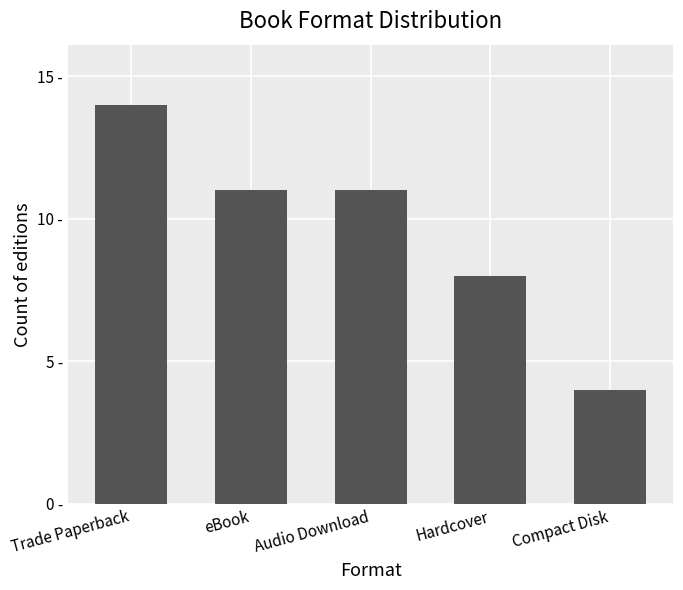

Reading left to right, extract all data points from this chart.

Trade Paperback=14	eBook=11	Audio Download=11	Hardcover=8	Compact Disk=4